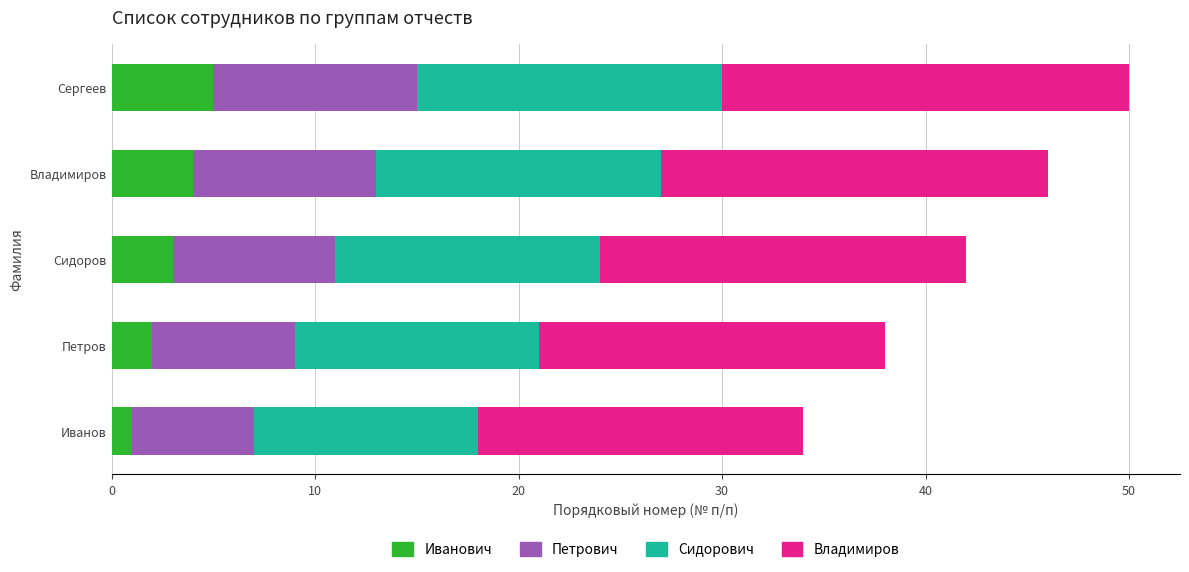

What is the total value across all series at Петров?

38